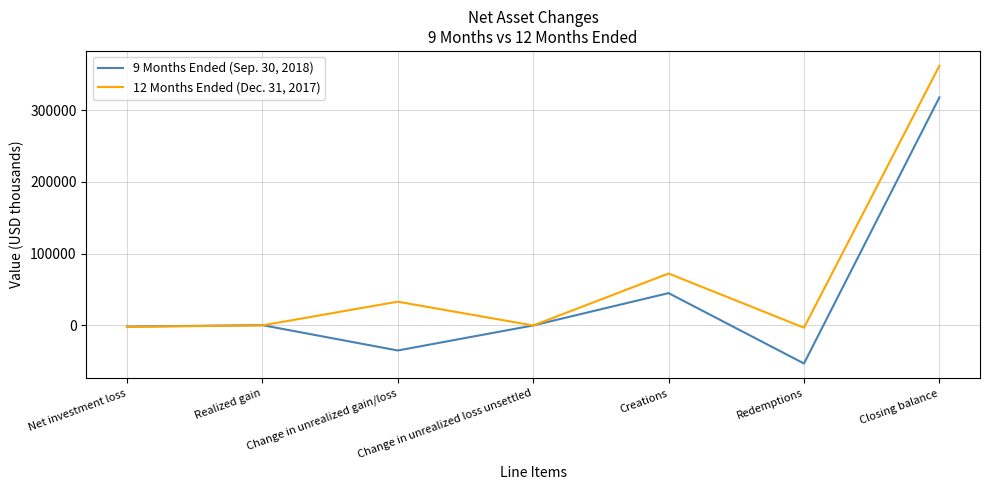

At Creations, list the series in order from smallest to largest.

9 Months Ended (Sep. 30, 2018), 12 Months Ended (Dec. 31, 2017)